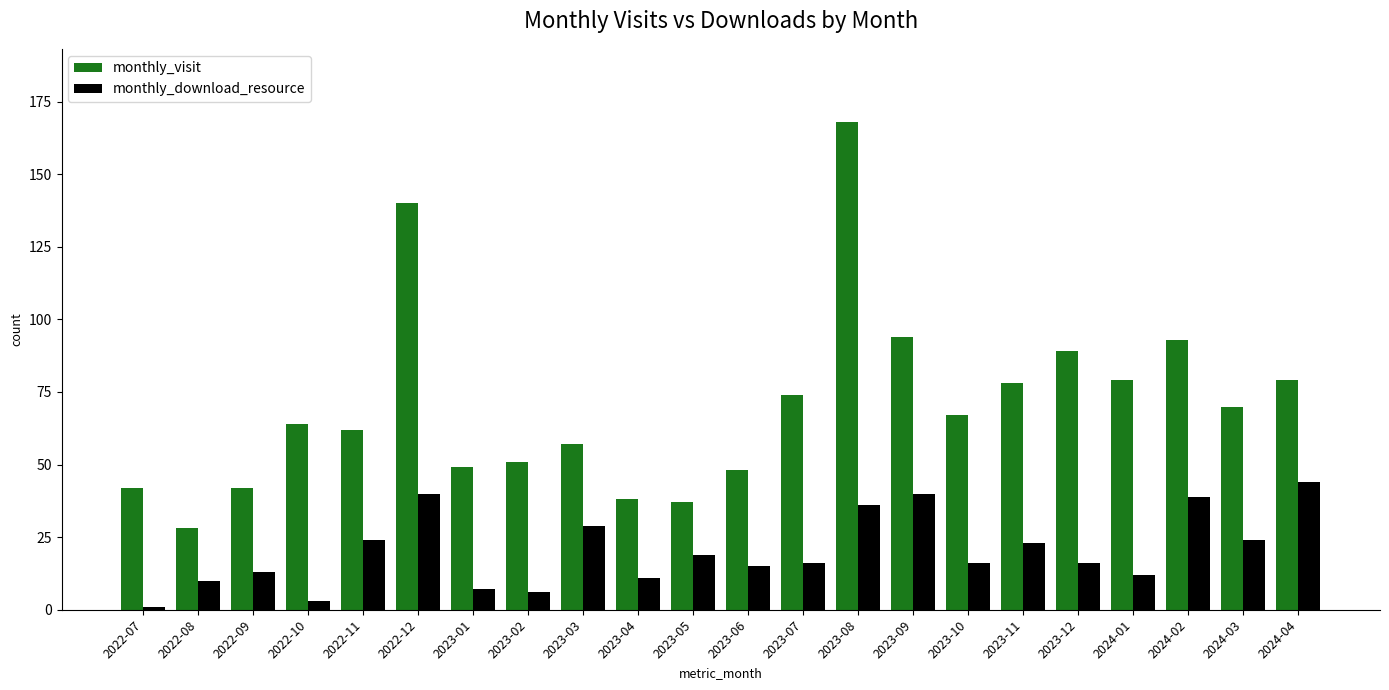

At which label does monthly_download_resource first exceed 16?

2022-11